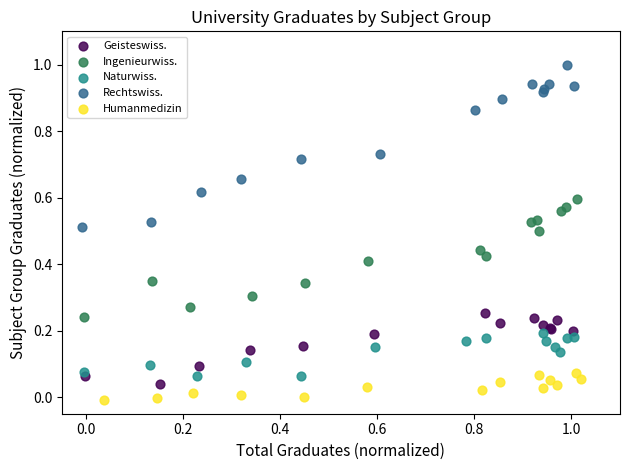

Which series reaches the minimum Y coordinate?

Humanmedizin